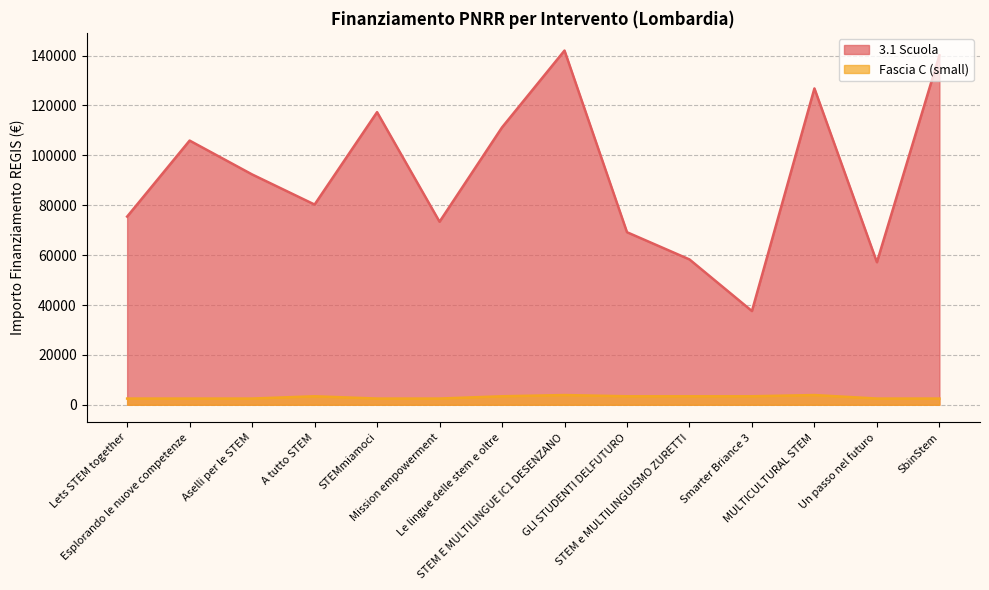

How many lines are shown in the chart?

2